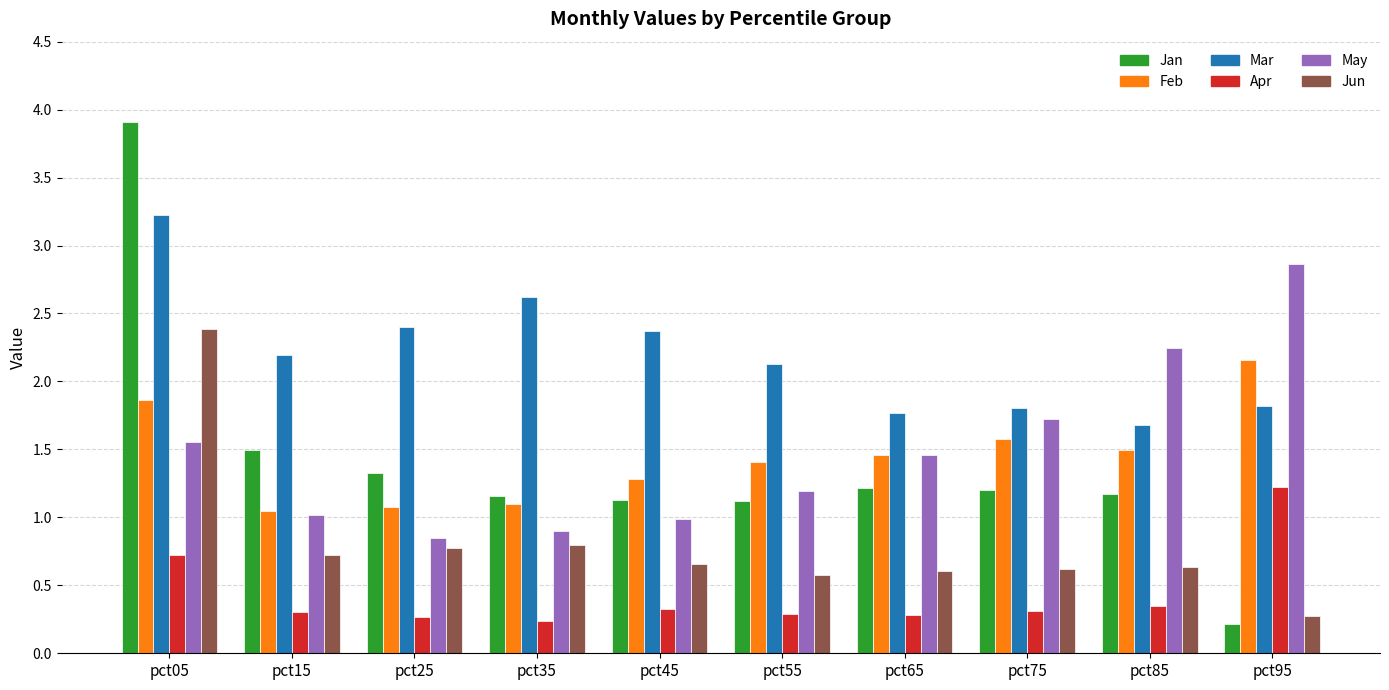

What is the average value of the Jan series?

1.4